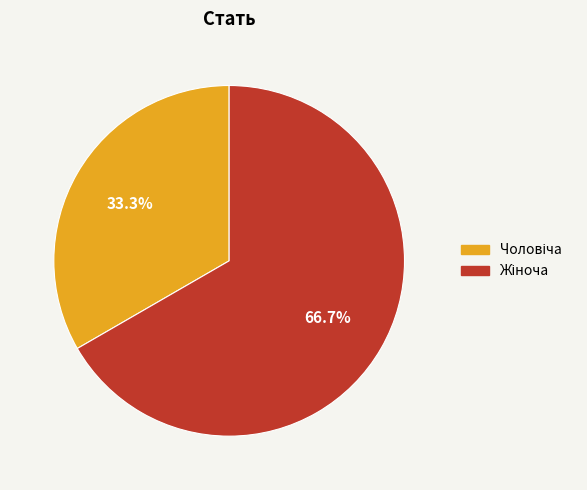

To the nearest percent, what is the average slice percentage?

50%